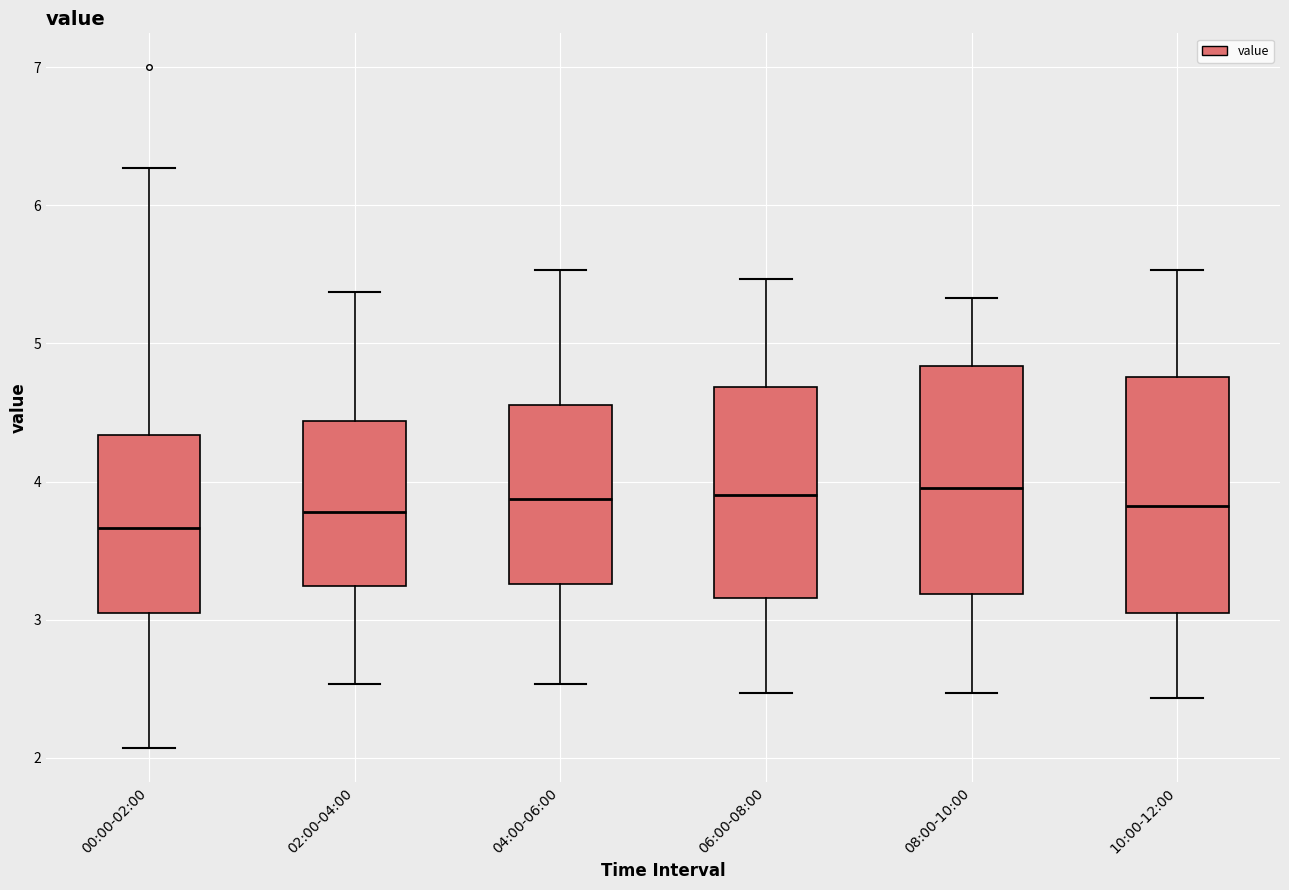

Where does the upper whisker of the box for 08:00-10:00 end on the y-axis? The values are not printed on the chart, so give them approximately, as read against the axis.

5.3